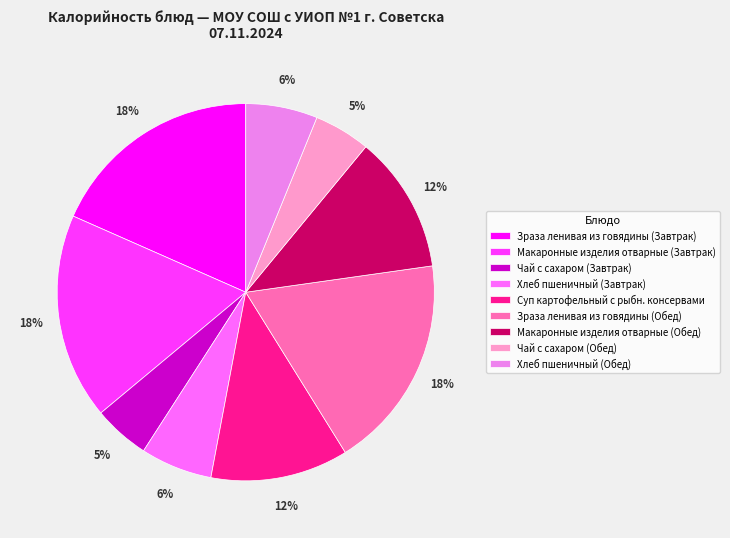

To the nearest percent, what is the difference between the Хлеб пшеничный (Обед) and Макаронные изделия отварные (Обед) slice percentages?

6%